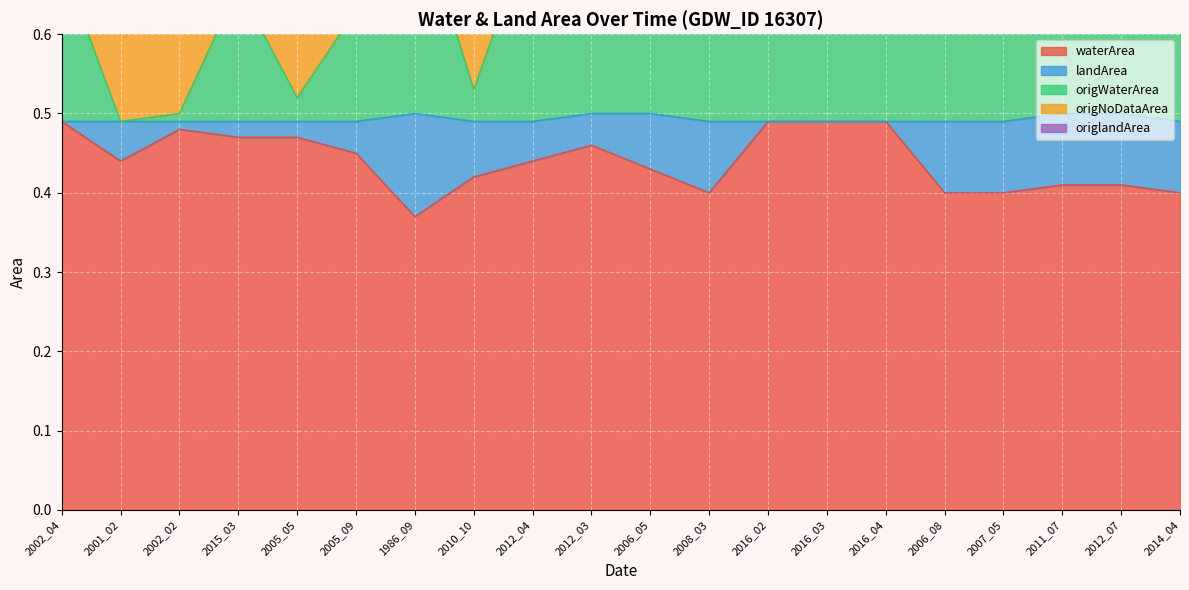

What is the label of the 10th point from the right?

2006_05